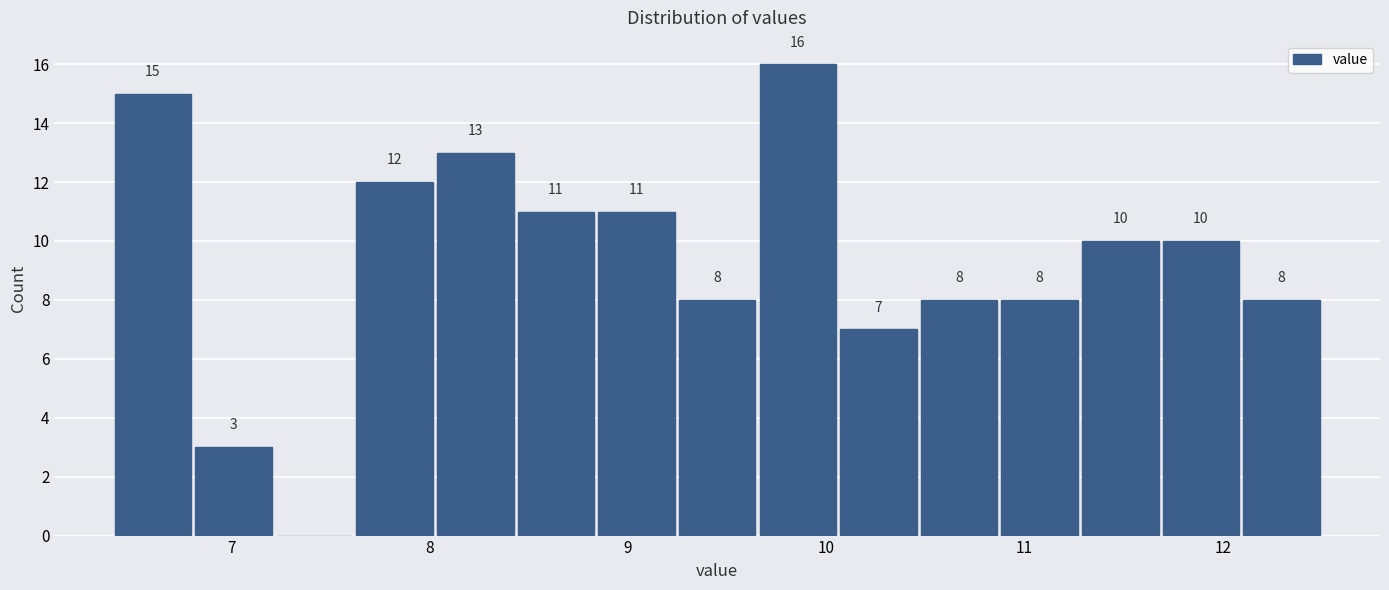

Which range on the x-axis has the tallest bar?

9.7 to 10.1